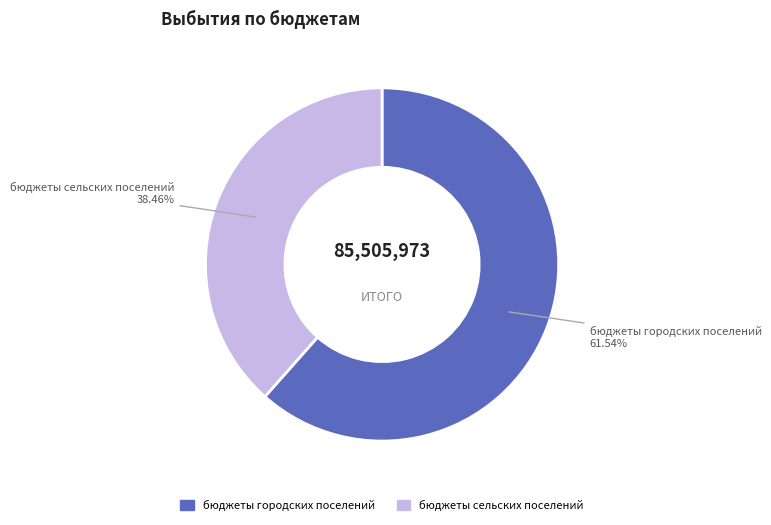

Is it true that бюджеты городских поселений is 51% of the pie?

False